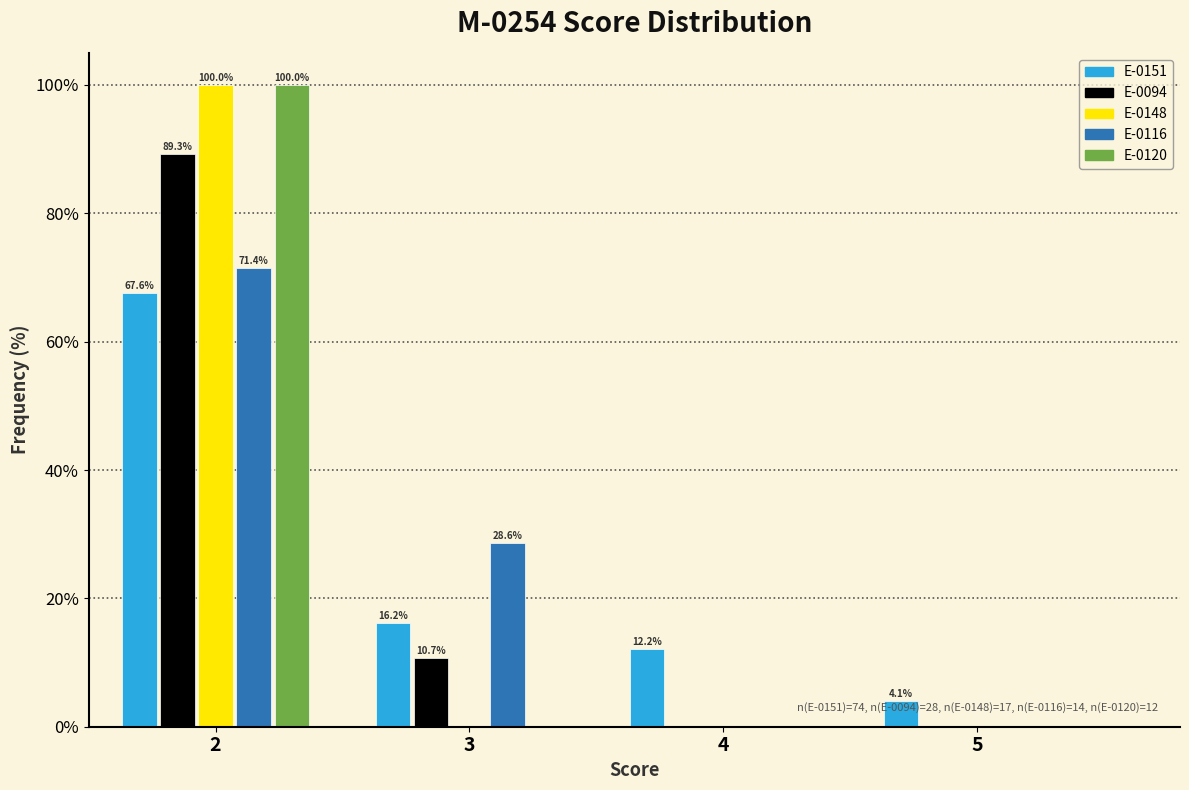

Reading right to left, extract all data points from this chart.

E-0151: 5=4.1	4=12.2	3=16.2	2=67.6
E-0094: 5=0.0	4=0.0	3=10.7	2=89.3
E-0148: 5=0.0	4=0.0	3=0.0	2=100.0
E-0116: 5=0.0	4=0.0	3=28.6	2=71.4
E-0120: 5=0.0	4=0.0	3=0.0	2=100.0